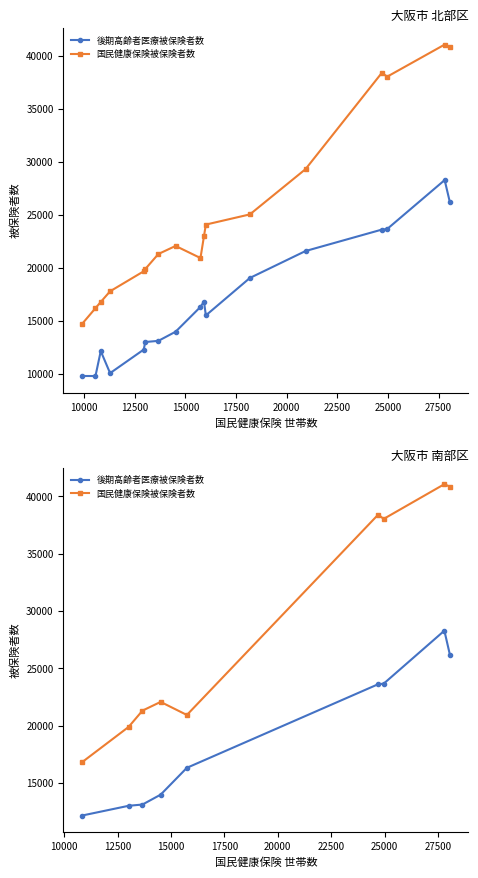

The 後期高齢者医療被保険者数 series shows 37960 at 20000. True or false?

False